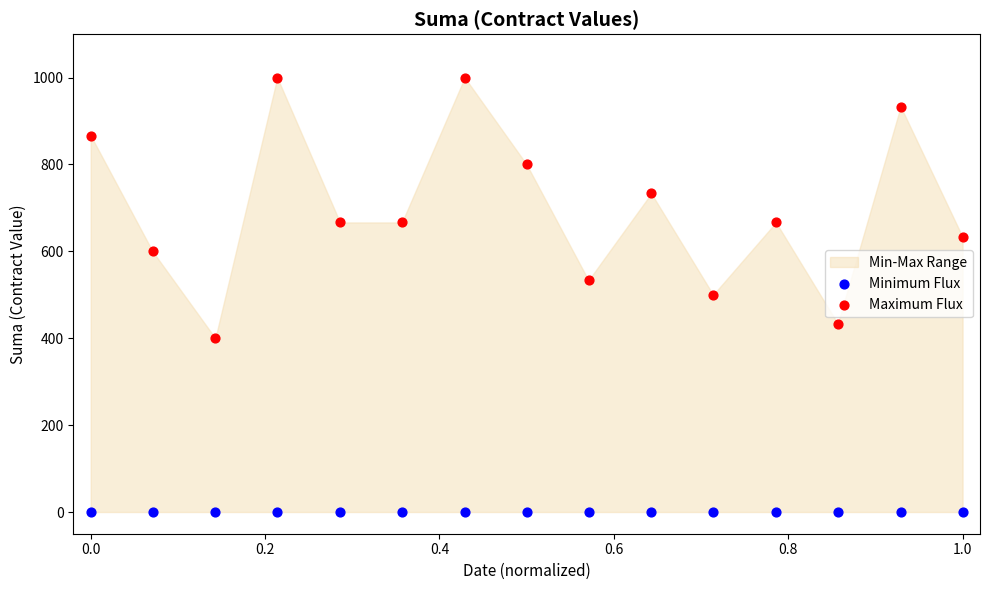

Which series reaches the minimum Y coordinate?

Minimum Flux